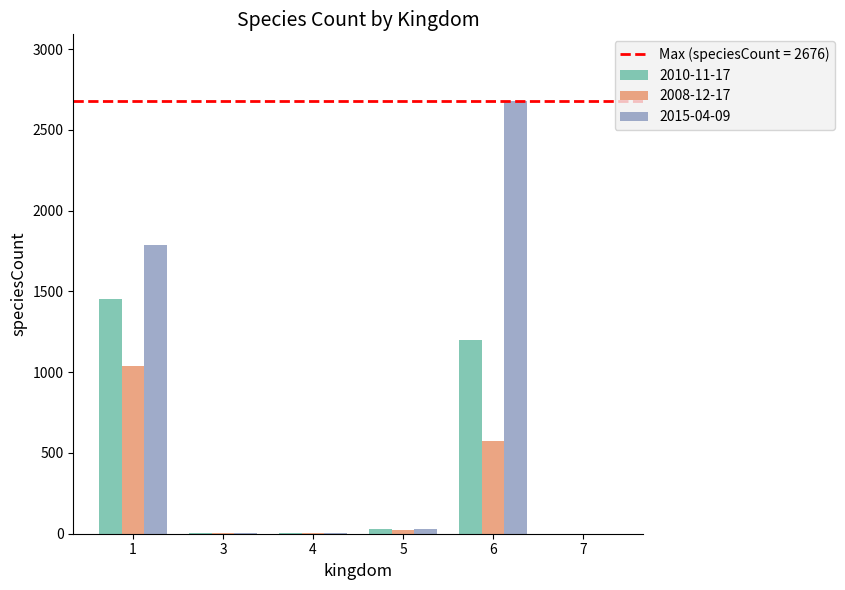

Which series has the largest total across all categories?

2015-04-09